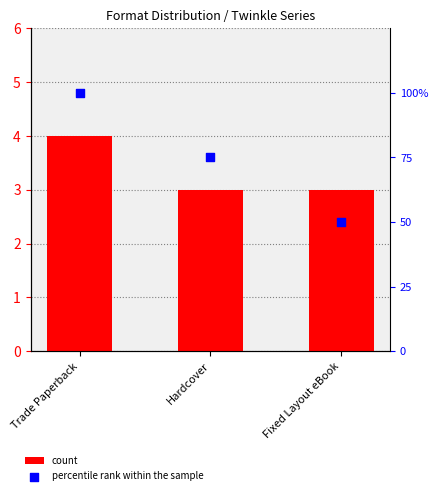

At how many categories does at least one series exceed 98?

1